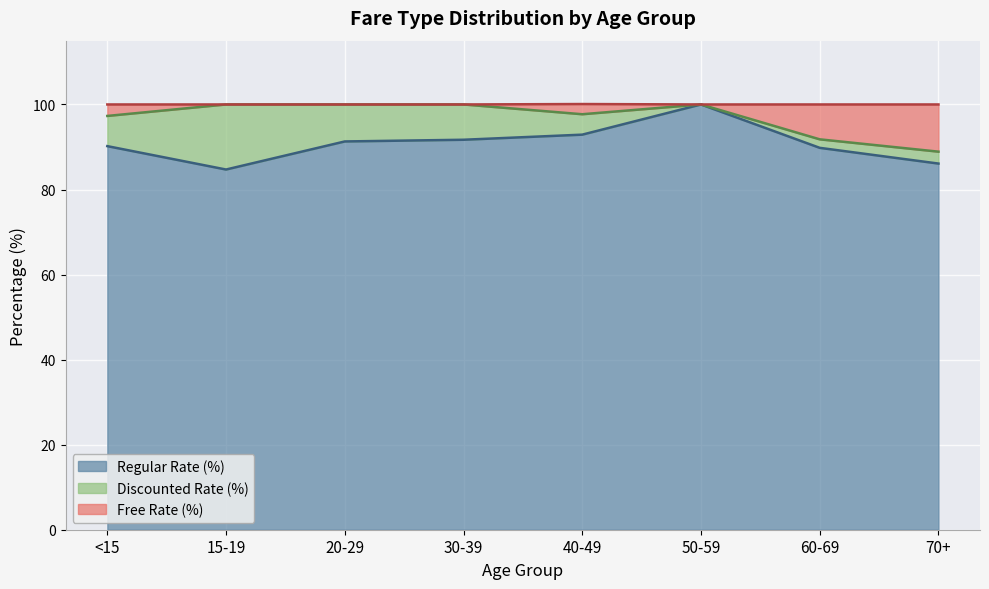

What is the value of the Regular Rate (%) point at the 6th from the left?

100.0